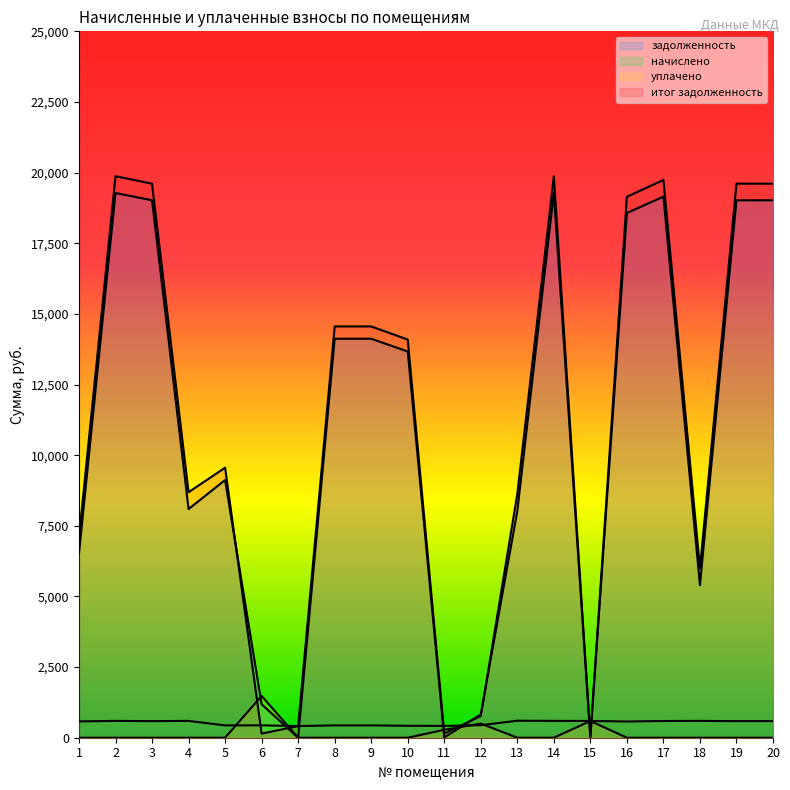

Does the chart have visible grid lines?

No